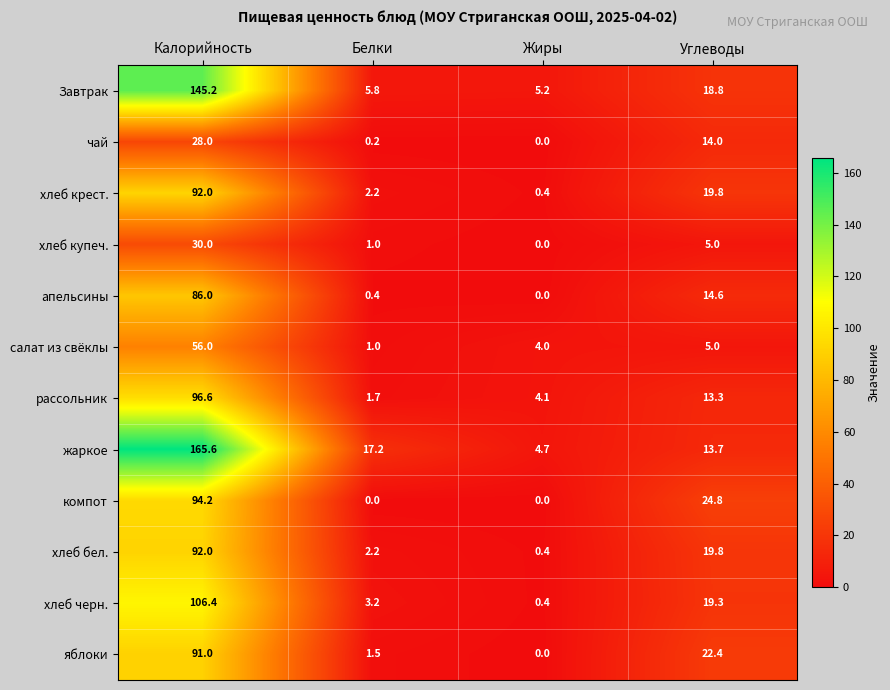

At how many categories does at least one series exceed 84?

1